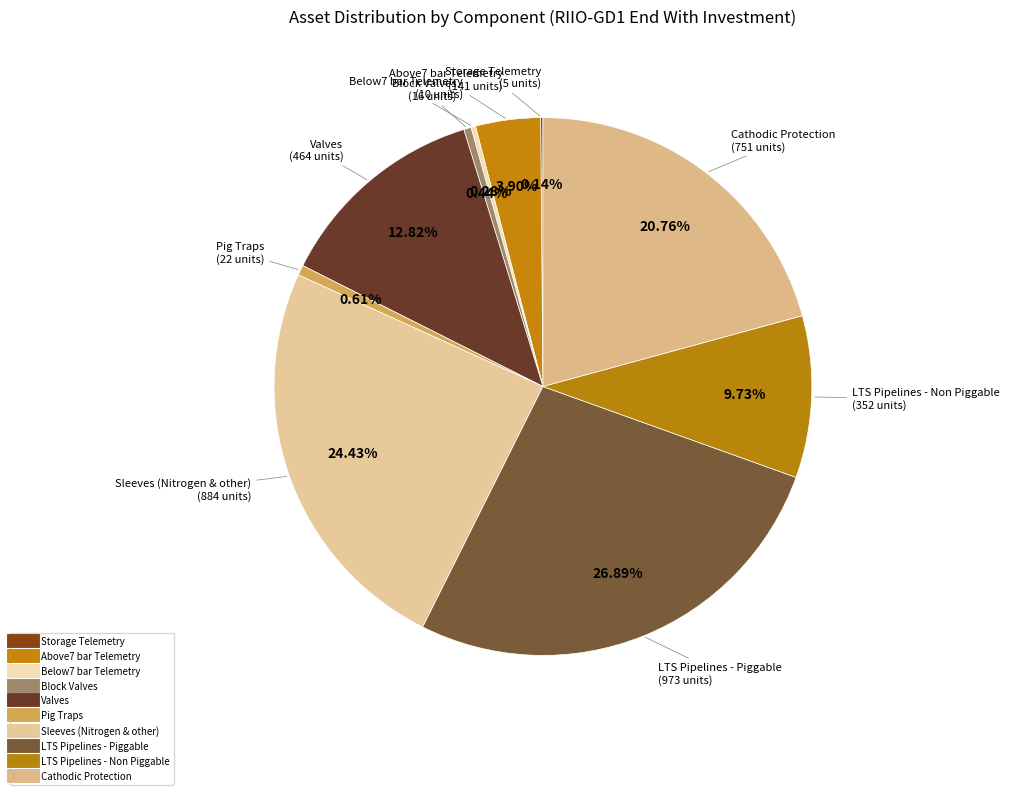

Which slice is the smallest?

Storage Telemetry